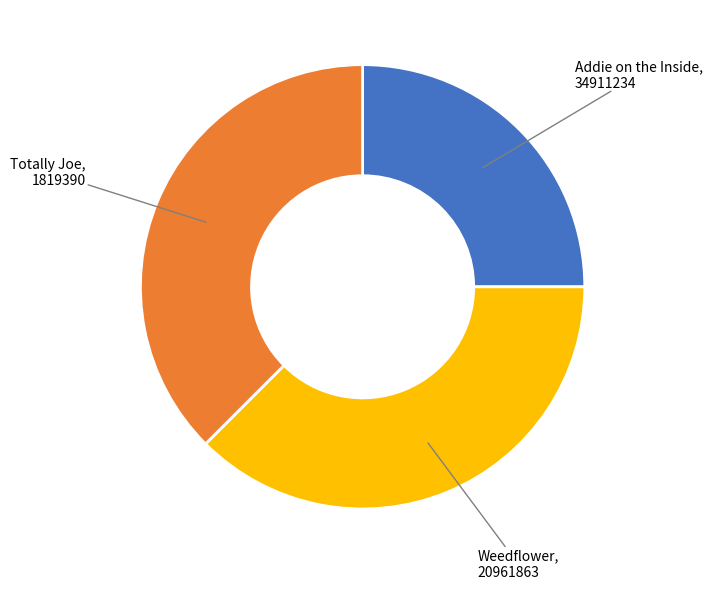

Between Addie on the Inside and Totally Joe, which is larger?

Totally Joe